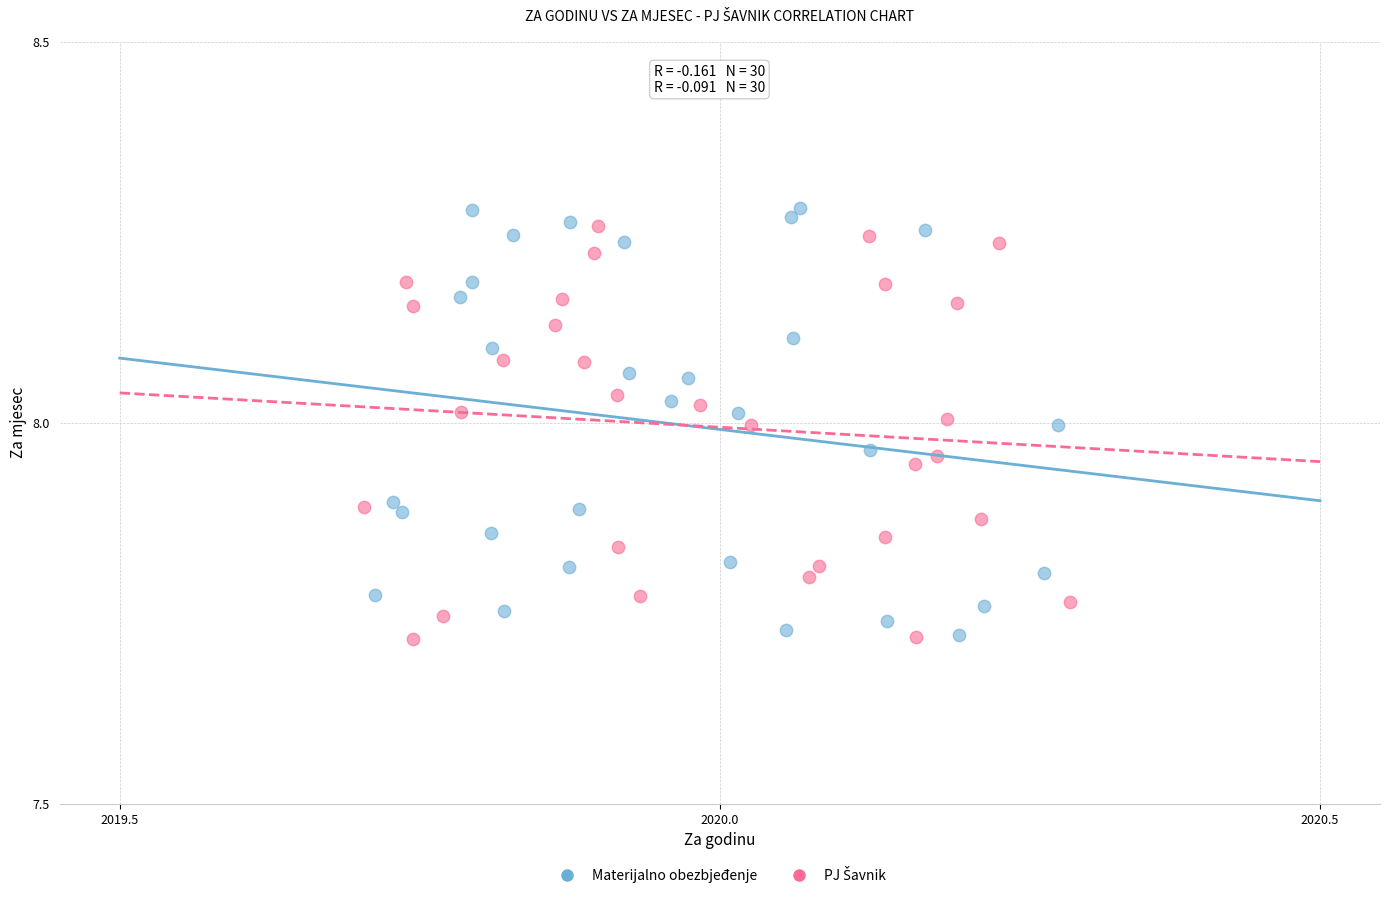

Which series has the widest spread of Y values?

Materijalno obezbjeđenje